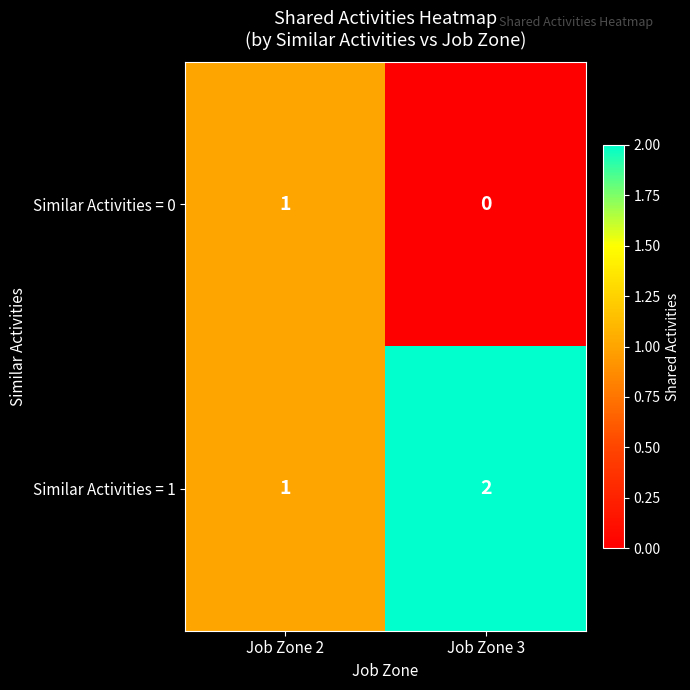

Which category has the highest value in the Similar Activities = 0 series?

Job Zone 2